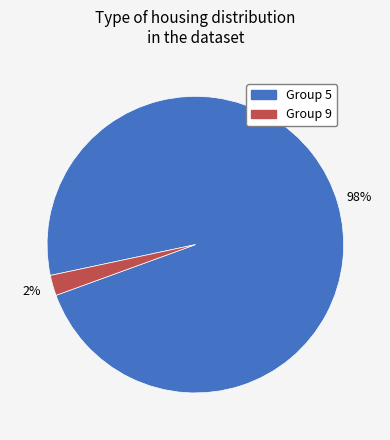

To the nearest percent, what is the difference between the largest and smallest slice percentages?

96%